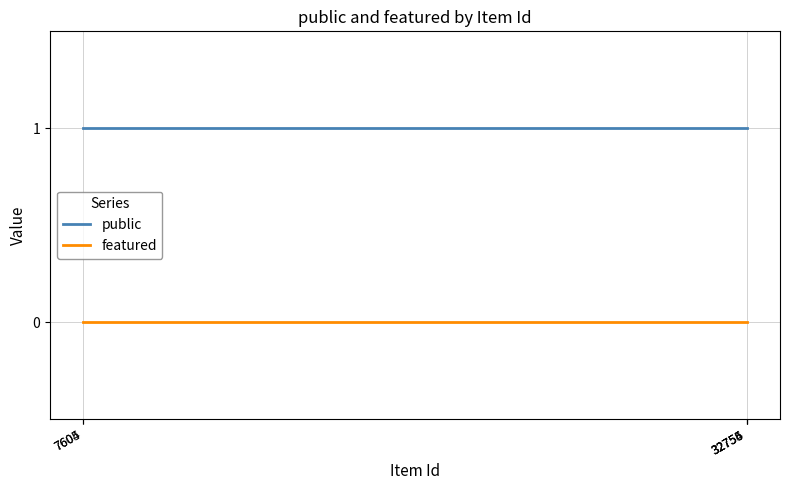

Which series has the largest total across all categories?

public